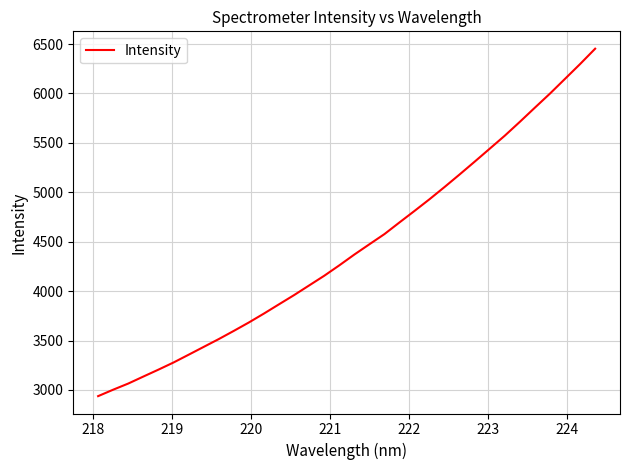

What is the minimum value shown in the chart?

2937.8